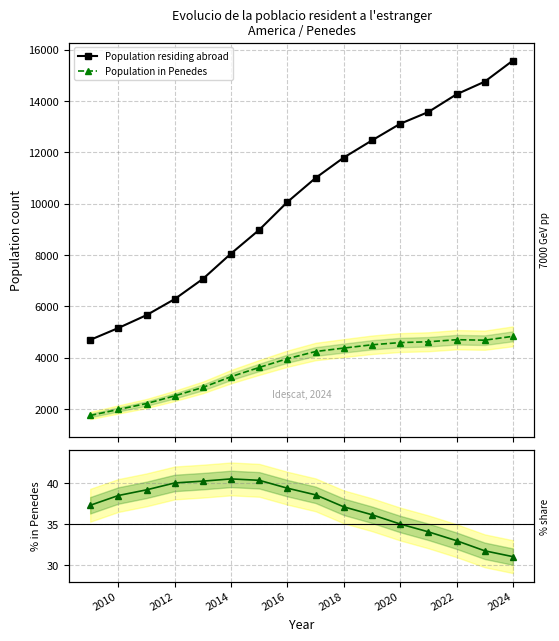

Reading left to right, list all the values displayed in this chart.

Population residing abroad: 4695.0	5159.0	5660.0	6286.0	7071.0	8060.0	8983.0	10068.0	11003.0	11798.0	12466.0	13113.0	13572.0	14261.0	14754.0	15576.0
Population in Penedes: 1751.0	1985.0	2217.0	2515.0	2845.0	3264.0	3623.0	3964.0	4243.0	4377.0	4505.0	4591.0	4622.0	4703.0	4684.0	4835.0
% in Penedes of abroad: 37.3	38.5	39.2	40.0	40.2	40.5	40.3	39.4	38.6	37.1	36.1	35.0	34.1	33.0	31.8	31.0